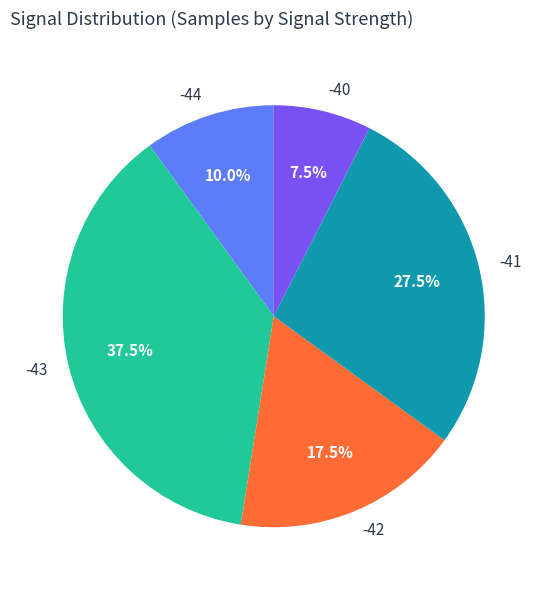

Which slice is the largest?

-43